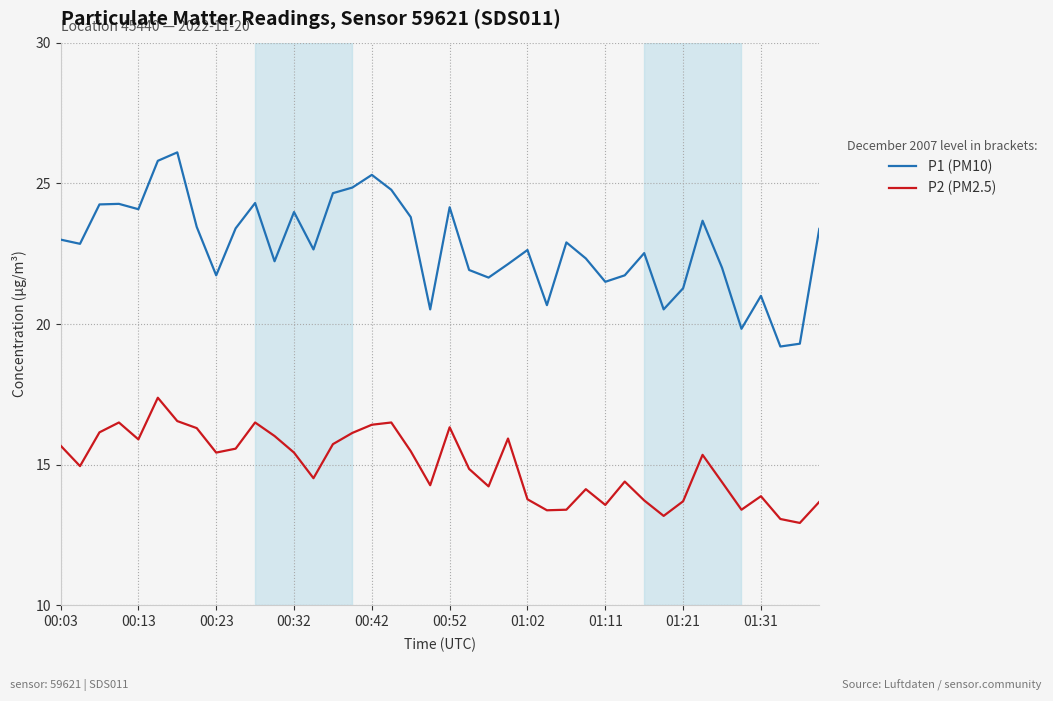

True or false: P1 (PM10) and P2 (PM2.5) intersect in this chart.

False